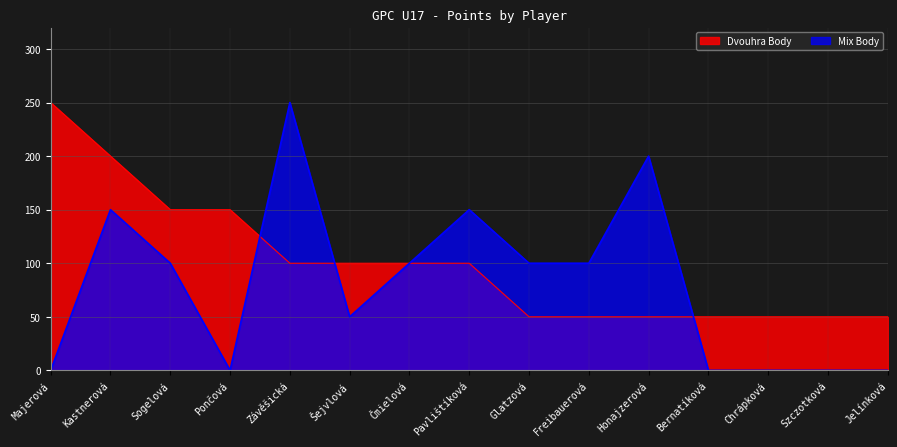

Is the value of Dvouhra Body at Jelínková greater than the value of Mix Body at Pončová?

Yes